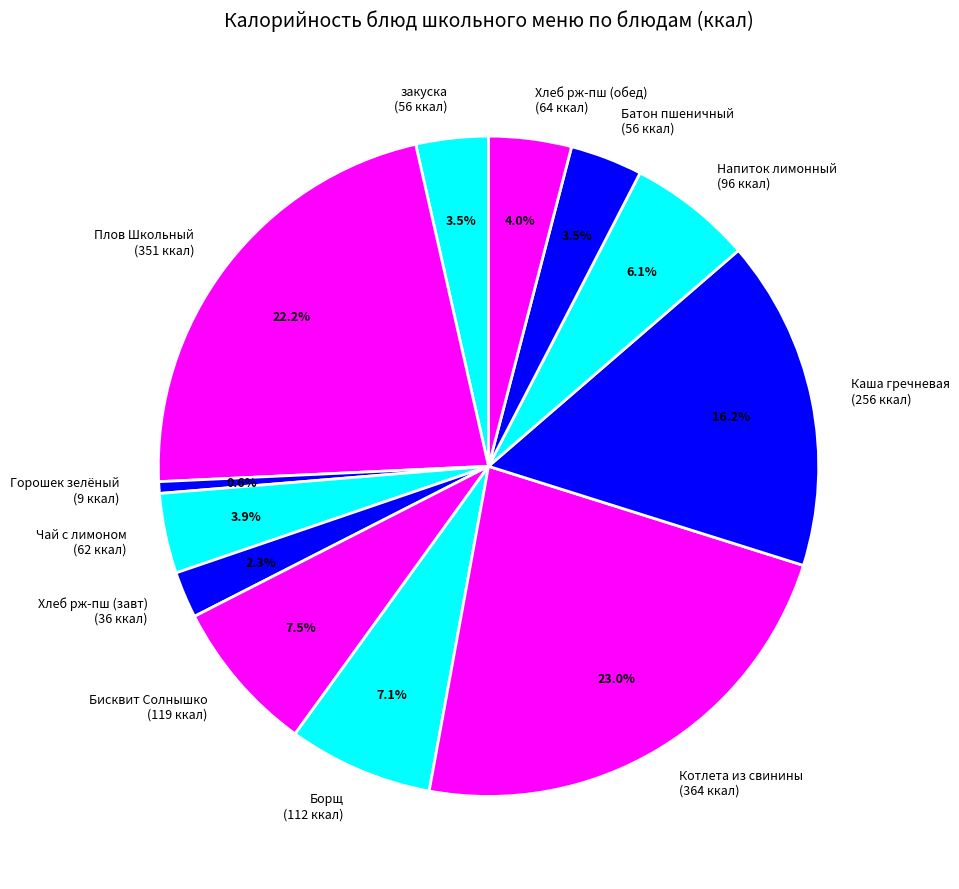

What is the smallest slice in the pie chart?

Горошек зелёный (9 ккал)